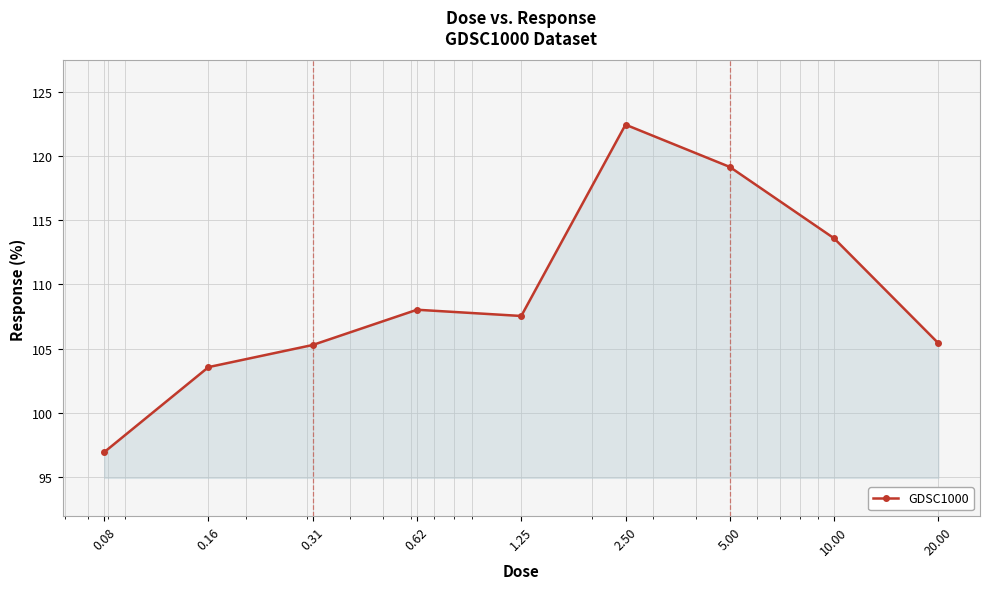

What is the sum of all values?

982.0